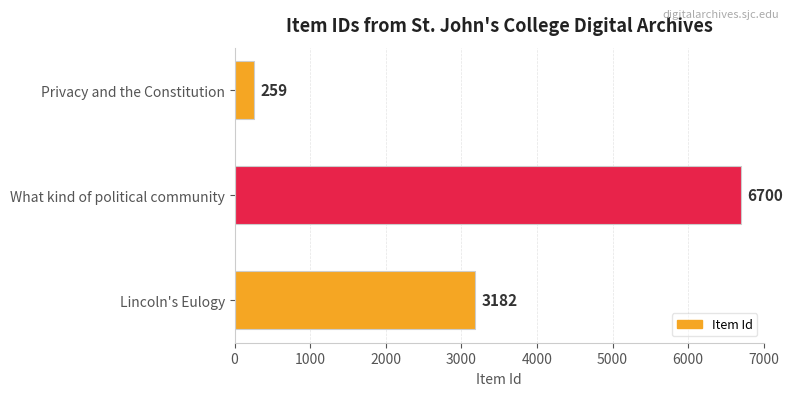

Does the chart contain stacked bars?

No